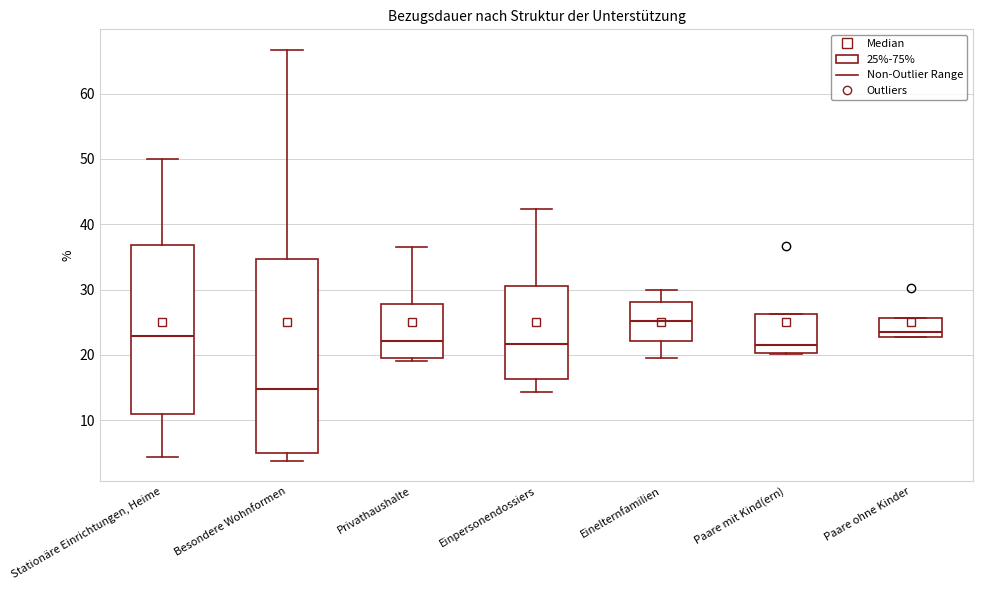

Where is the lower edge of the box for Paare mit Kind(ern) on the y-axis? The values are not printed on the chart, so give them approximately, as read against the axis.

20